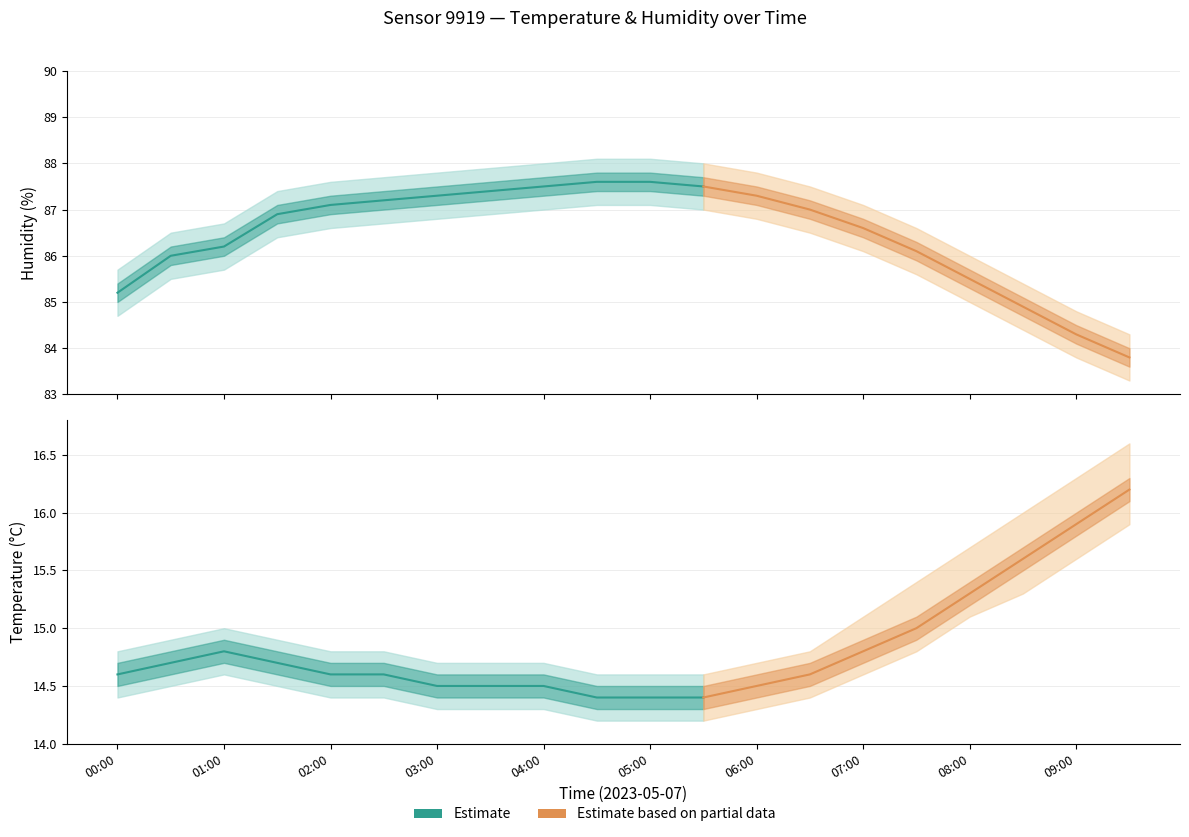

Where does the hum_lower series first go above 86?

01:30